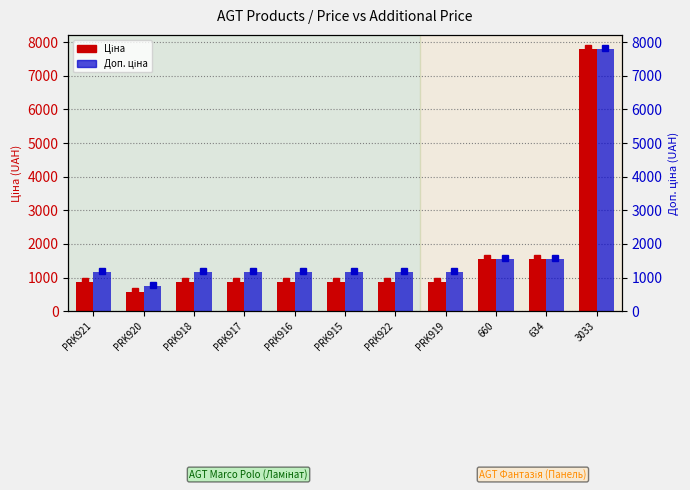

What is the lowest value of the Доп. ціна series?

760.0